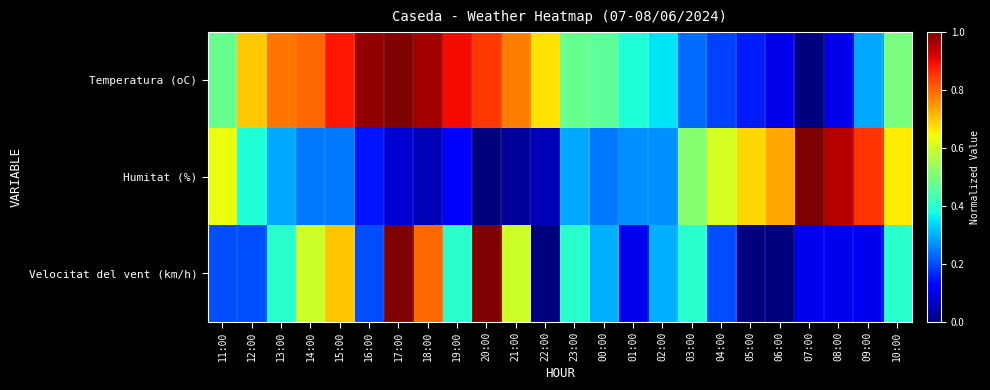

What is the maximum value shown in the chart?

1.0